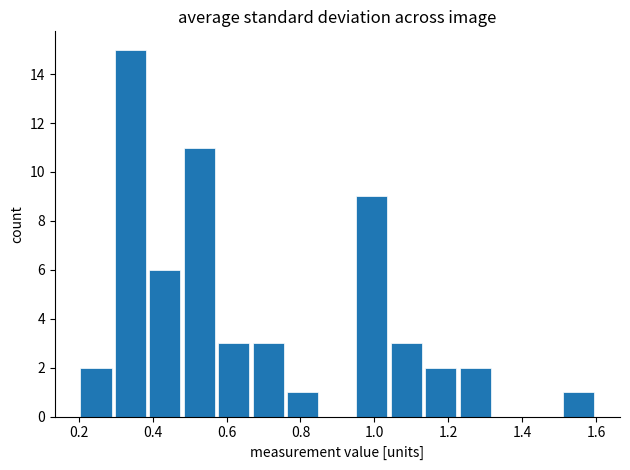

Over which range of the x-axis is the bar tallest?

0.30 to 0.38